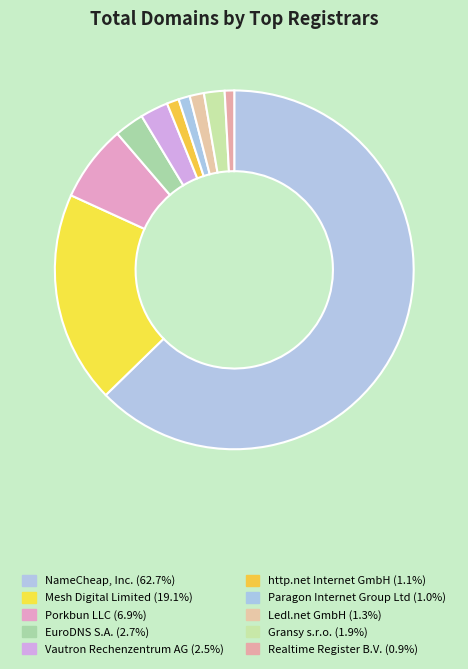

Count the number of slices in the pie.

10